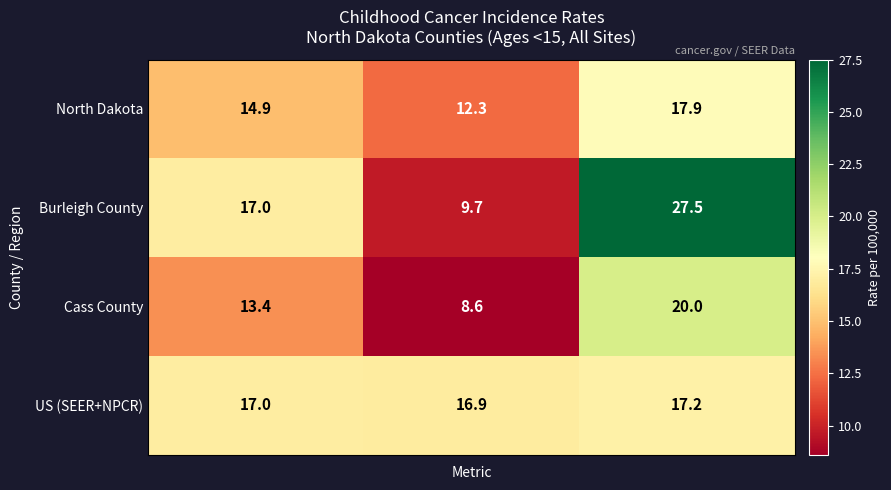

What is the average value of the US (SEER+NPCR) series?

17.0